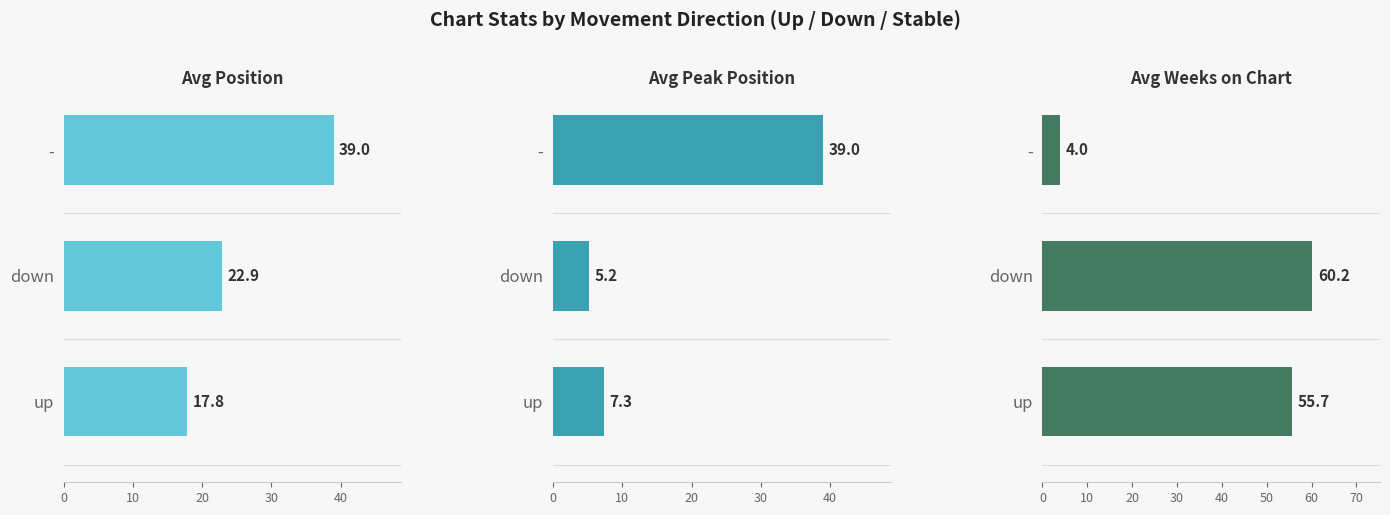

What is the difference between the maximum and minimum values in the Avg Position series?

21.2